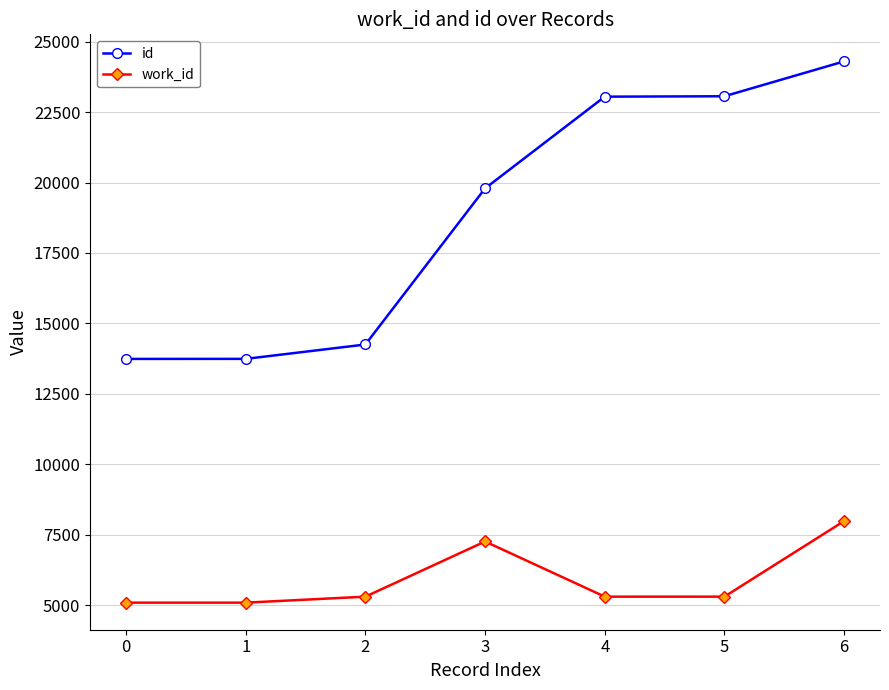

Does the chart have visible grid lines?

Yes